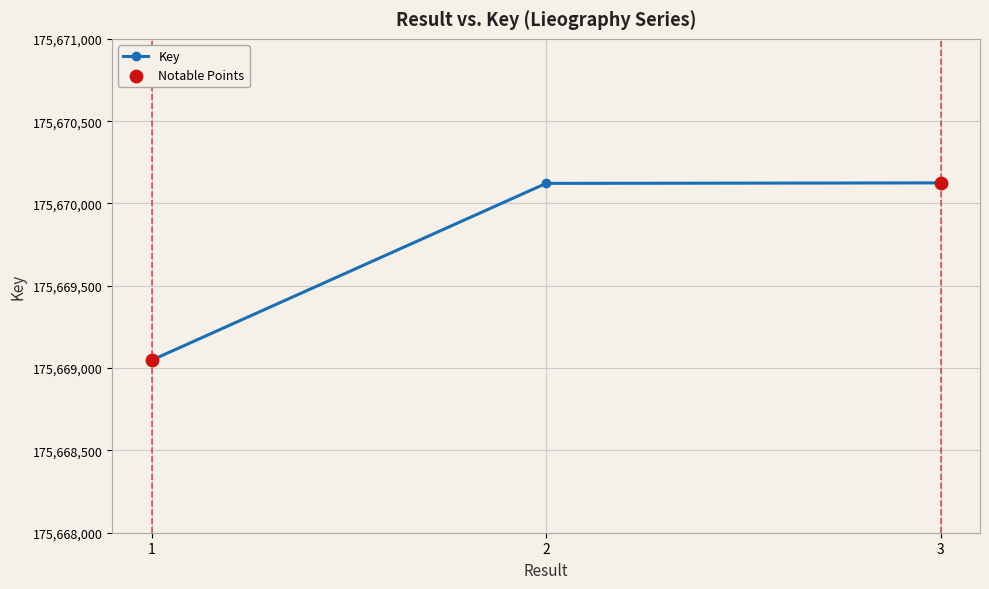

What is the change in value from 2 to 3?

+3